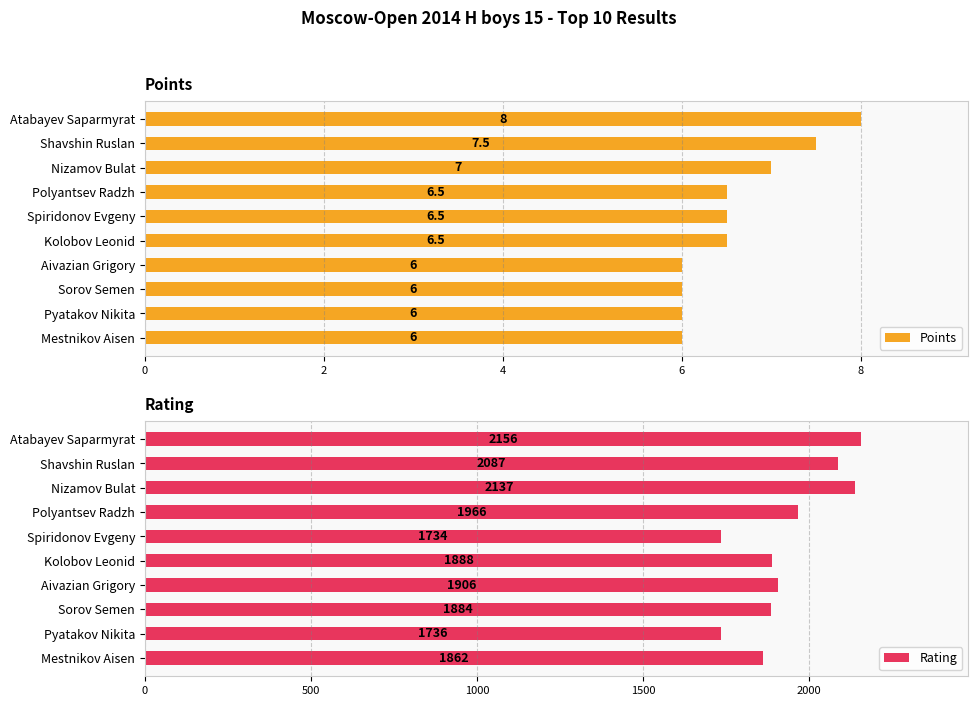

What is the smallest value displayed?

6.0